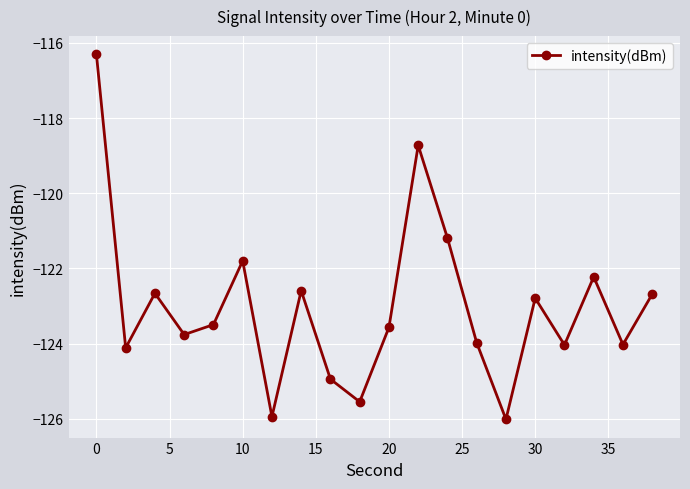

What is the value of the 20th point from the left?

-122.7